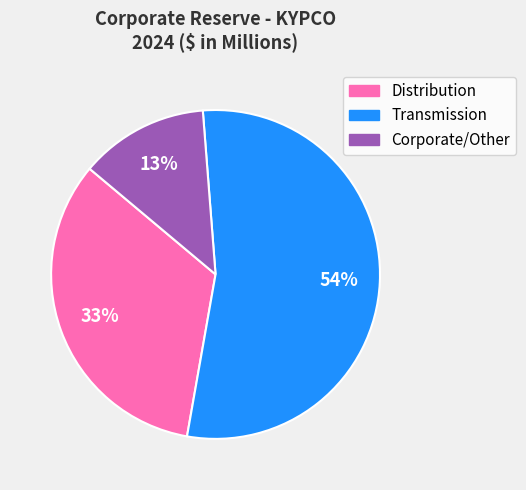

Approximately how many times larger is the value at Distribution compared to Transmission?

0.6